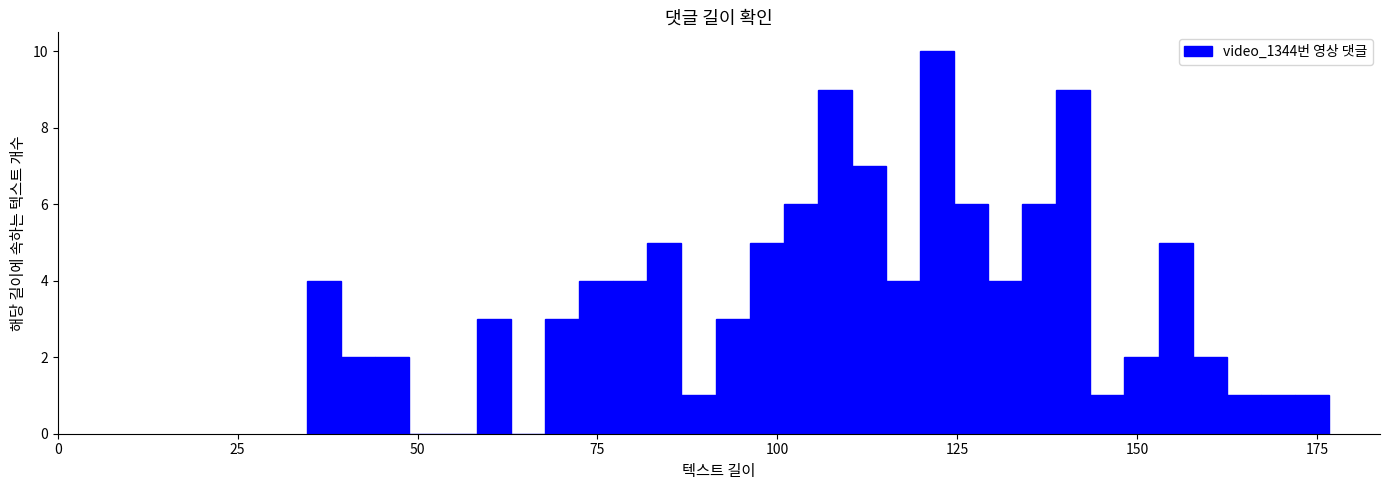

Read against the x-axis, roughly where is the centre of the tallest bar?

120